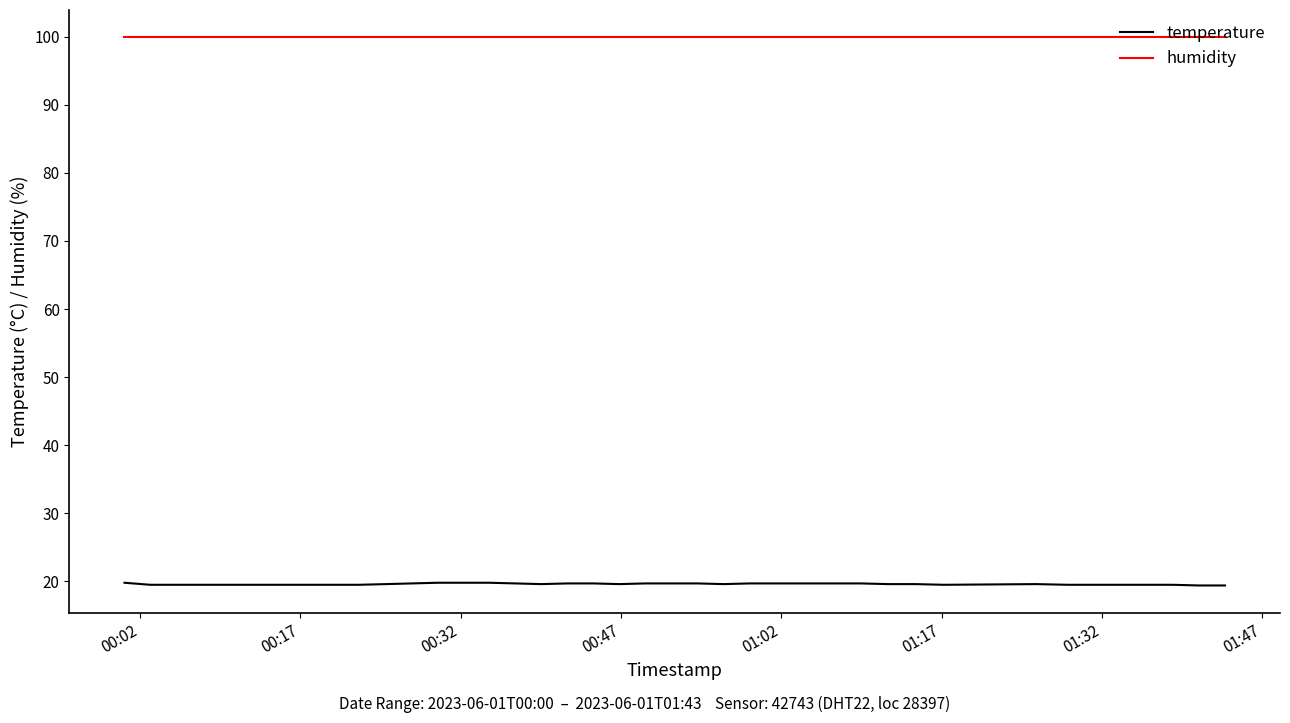

Which series has the widest spread of values?

temperature